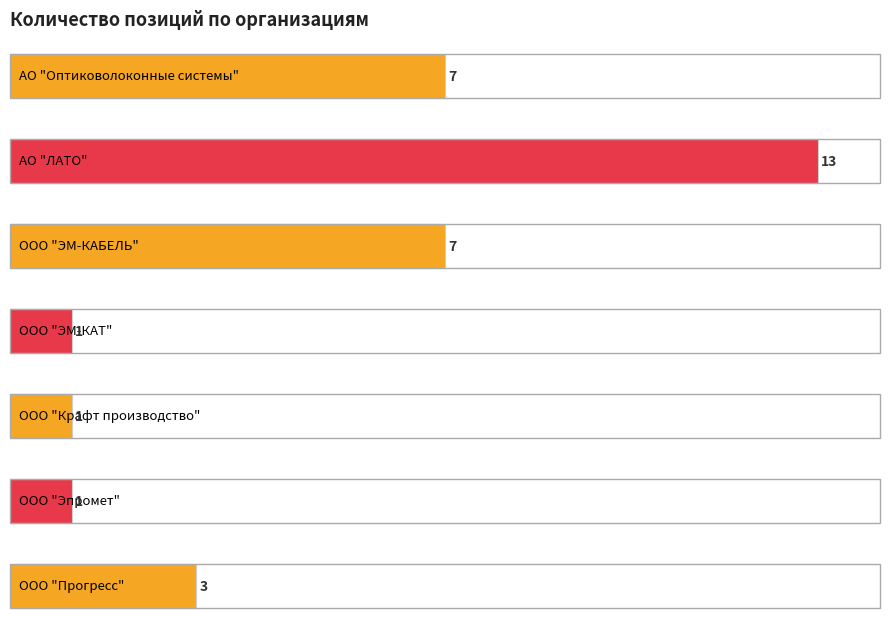

List the labels in order of value, largest first.

АО "ЛАТО", АО "Оптиковолоконные системы", ООО "ЭМ-КАБЕЛЬ", ООО "Прогресс", ООО "ЭМ-КАТ", ООО "Крафт производство", ООО "Эпромет"